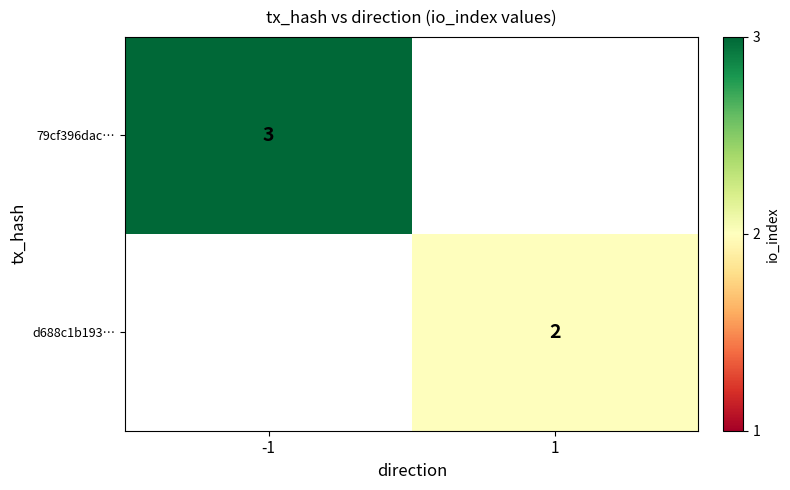

Is it true that d688c1b193… equals 3 at 1?

False